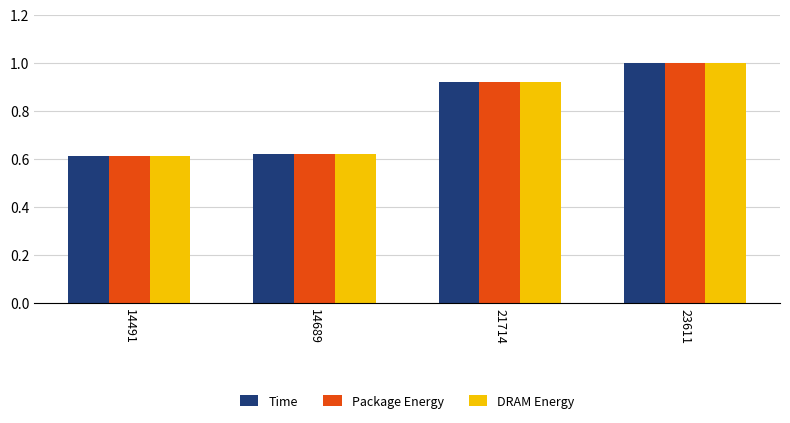

Does the chart contain any negative values?

No